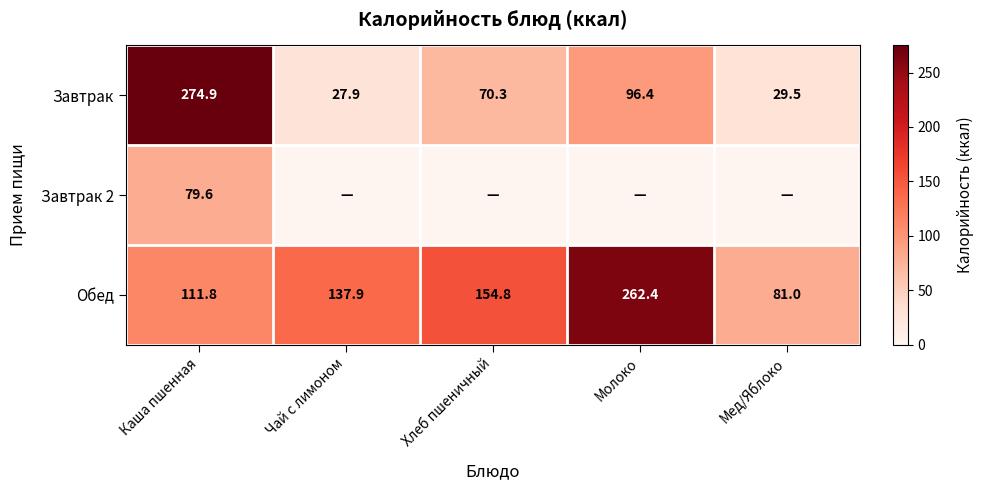

Is the value of Завтрак 2 at Каша пшенная greater than the value of Обед at Мед/Яблоко?

No